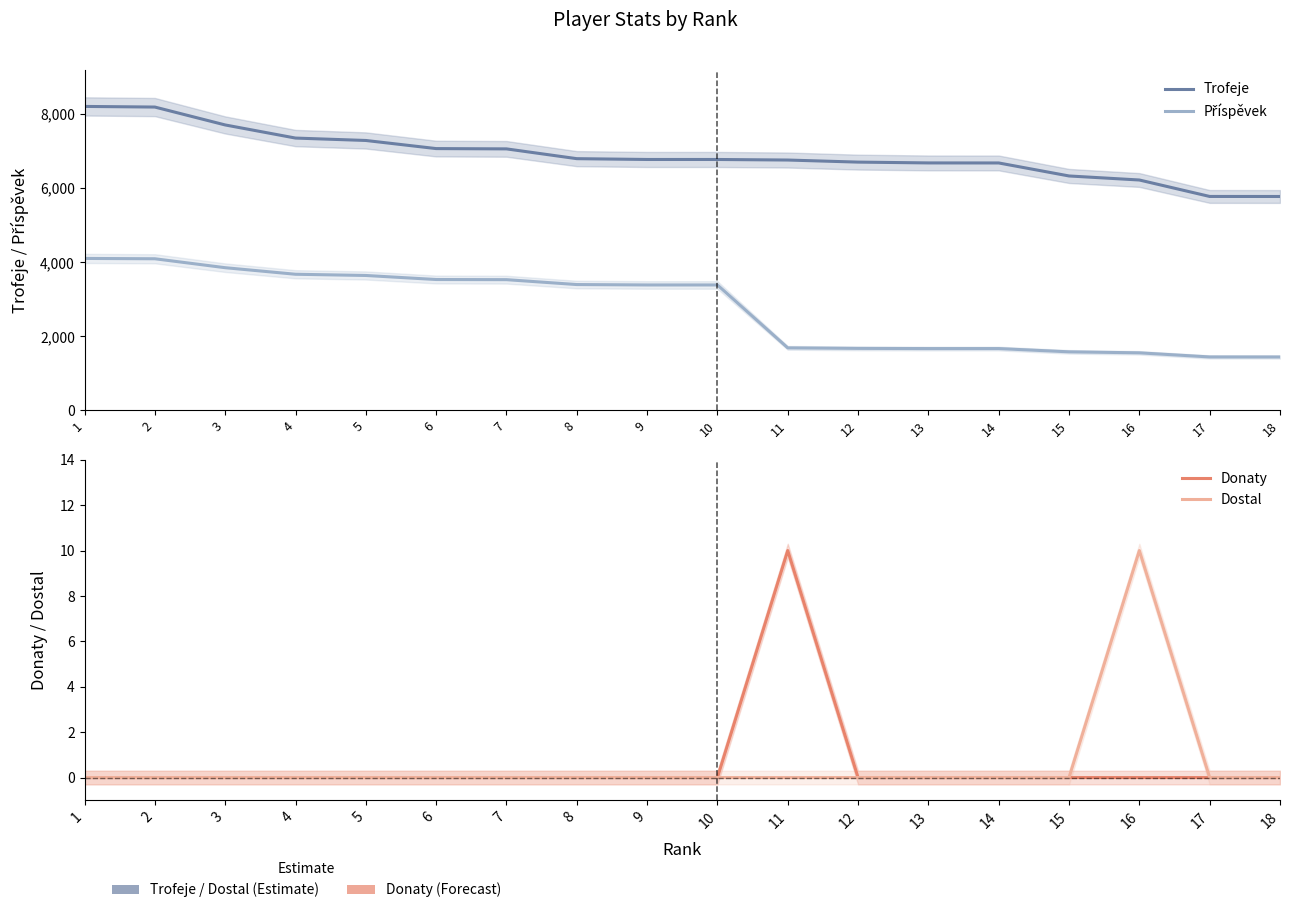

True or false: Trofeje has a value of 8189 at 2.

True